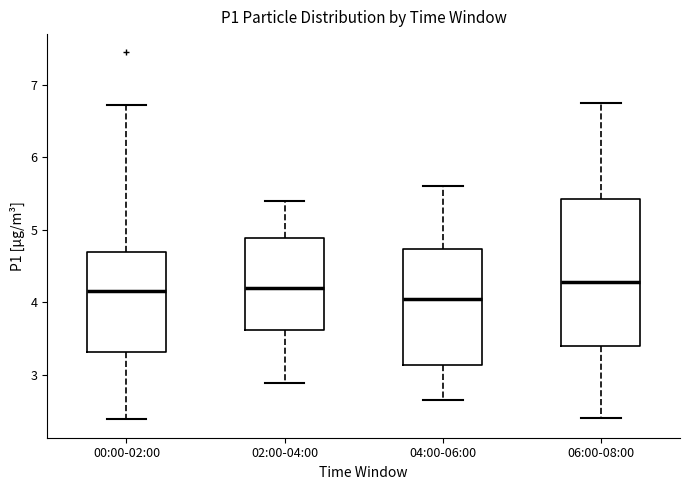

Reading left to right, read every box against the y-axis: the position of its median line, the range the box covers, and the ends of its whiskers. The values are not printed on the chart, so give them approximately, as read against the axis.

00:00-02:00: median 4.2, box 3.3 to 4.7, whiskers 2.4 to 6.7
02:00-04:00: median 4.2, box 3.6 to 4.9, whiskers 2.9 to 5.4
04:00-06:00: median 4.1, box 3.1 to 4.7, whiskers 2.7 to 5.6
06:00-08:00: median 4.3, box 3.4 to 5.4, whiskers 2.4 to 6.8